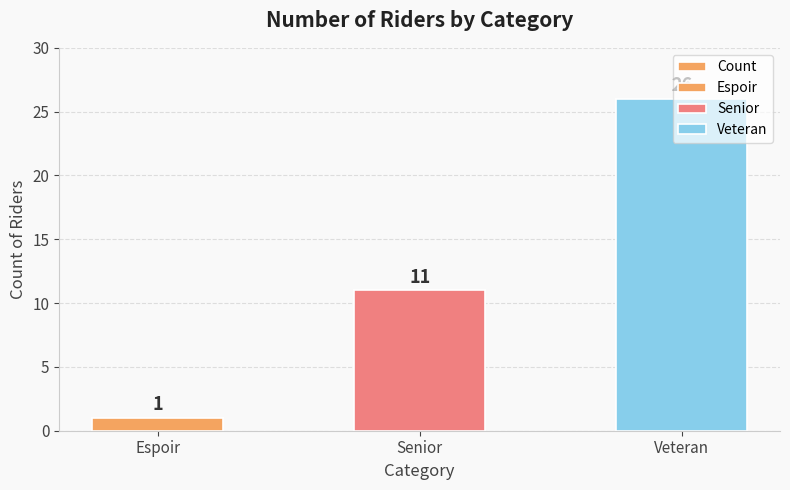

What is the difference between the maximum and minimum values?

25